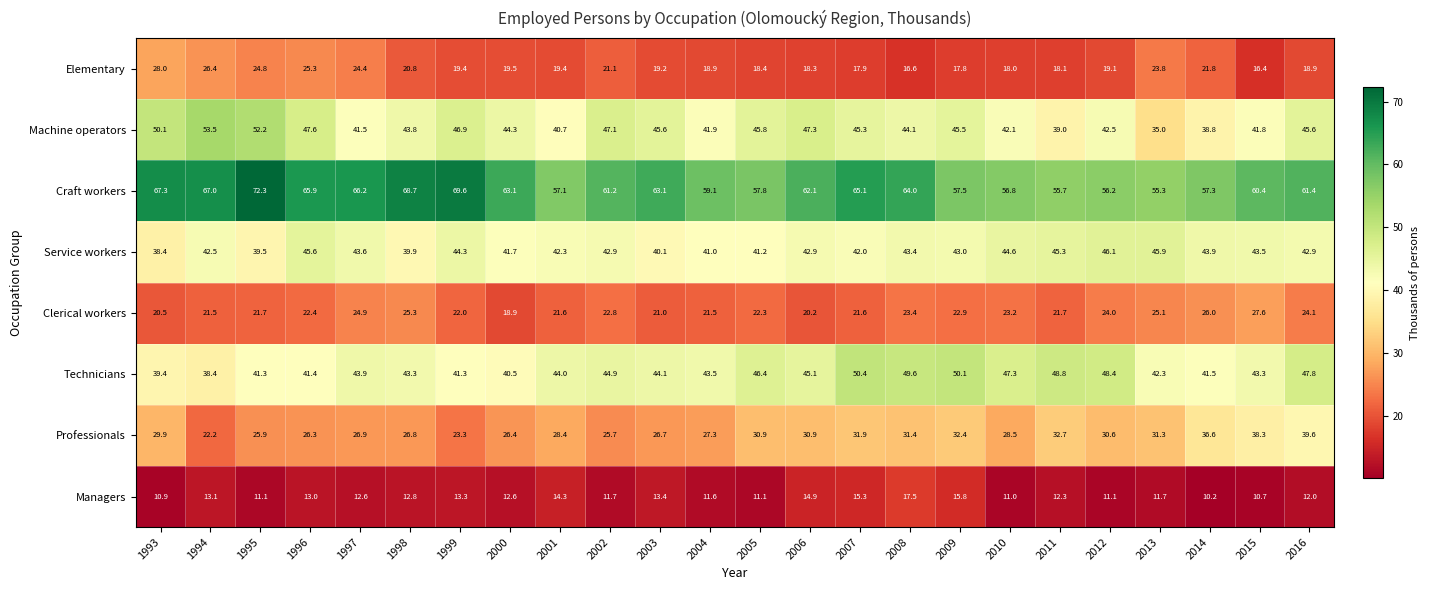

What is the average value of the Managers series?

12.7